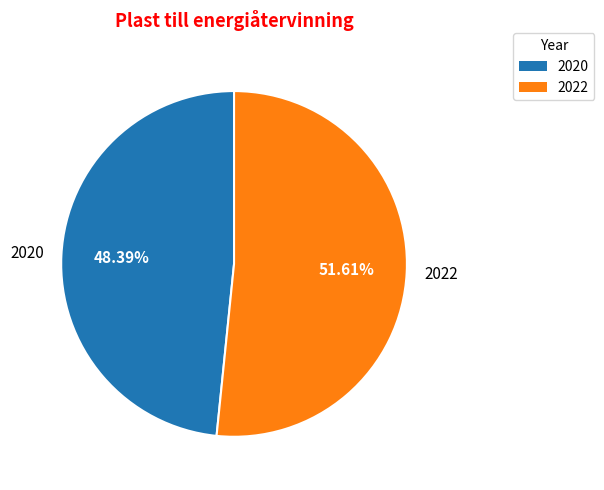

To the nearest percent, what percentage of the pie is 2020?

48%